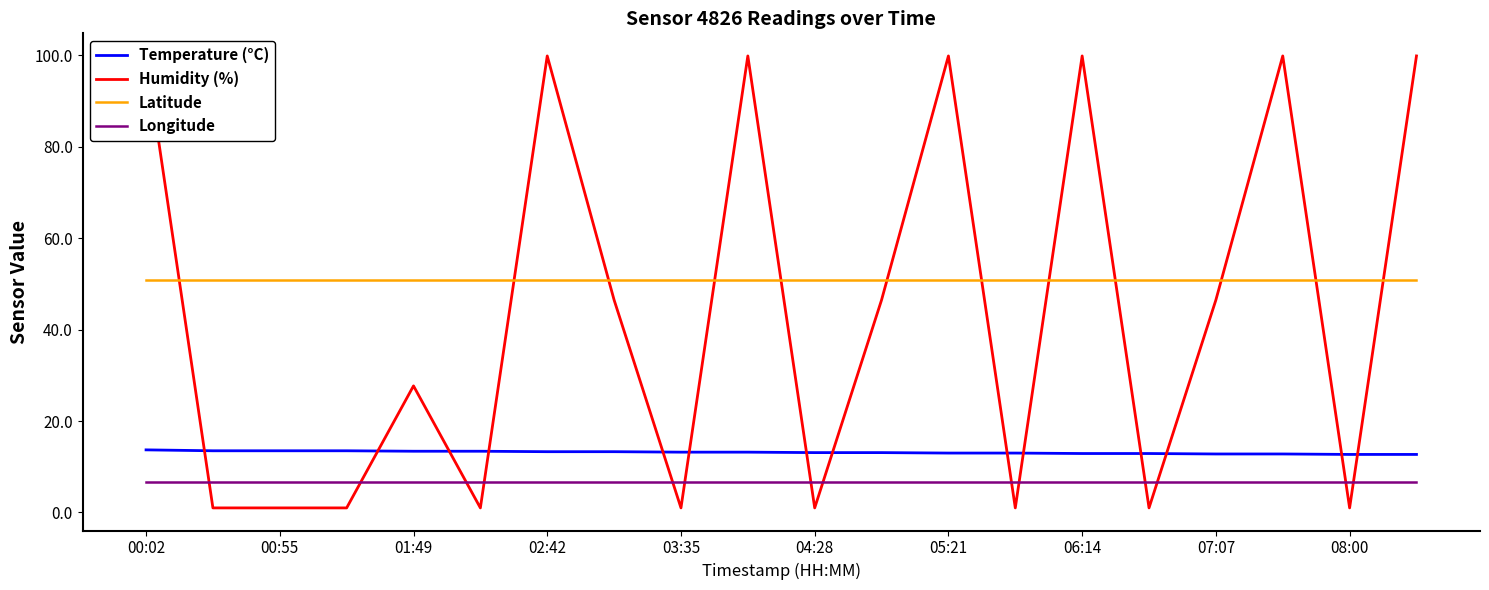

True or false: Temperature (°C) has more than 0 interior local peaks.

False